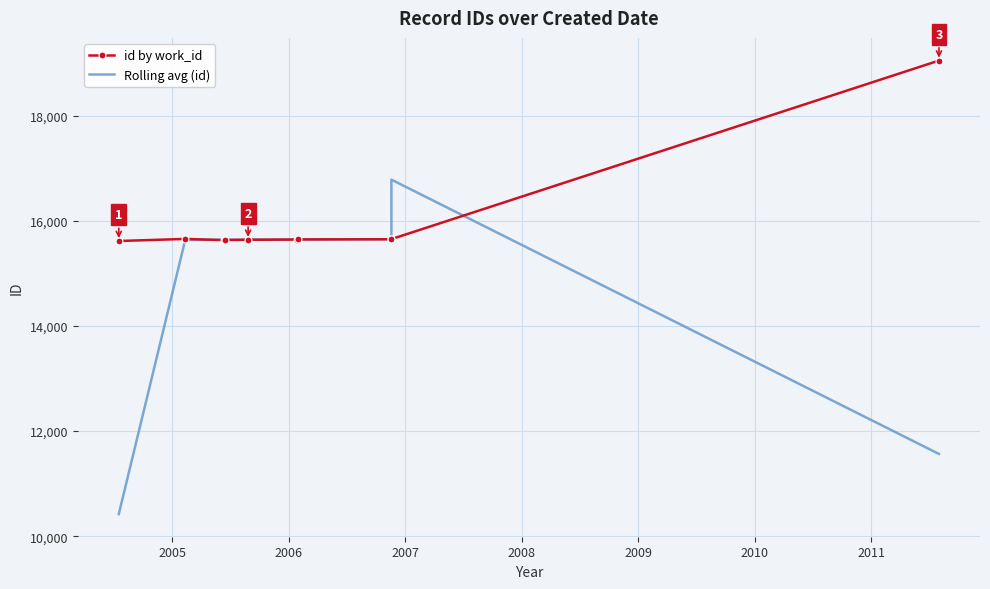

Reading left to right, list all the values displayed in this chart.

id by work_id: 15614.0	15654.0	15631.0	15635.0	15638.0	15642.0	15644.0	15648.0	15650.0	19045.0
Rolling avg (id): 10422.7	15633.0	15640.0	15634.7	15638.3	15641.3	15644.7	15647.3	16781.0	11565.0